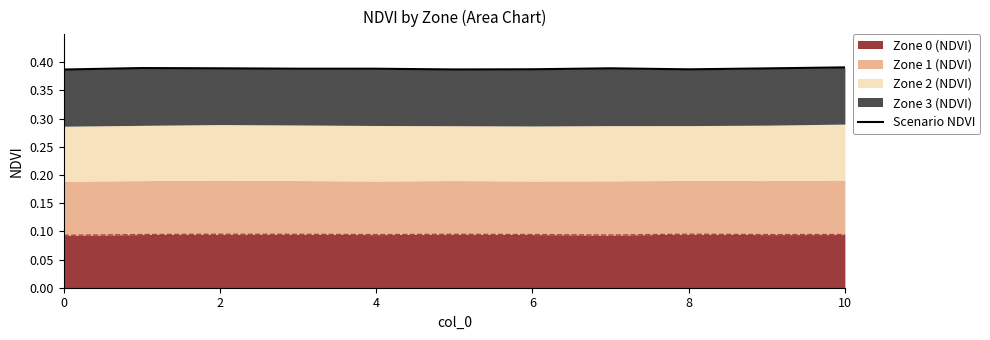

True or false: Zone 0 (NDVI) has a value of 0.2 at 8.

False